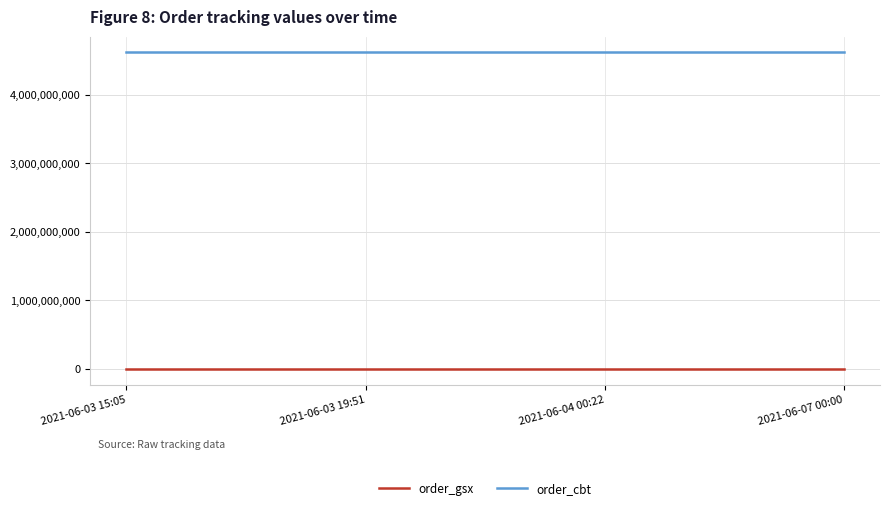

Which series has the largest total across all categories?

order_cbt